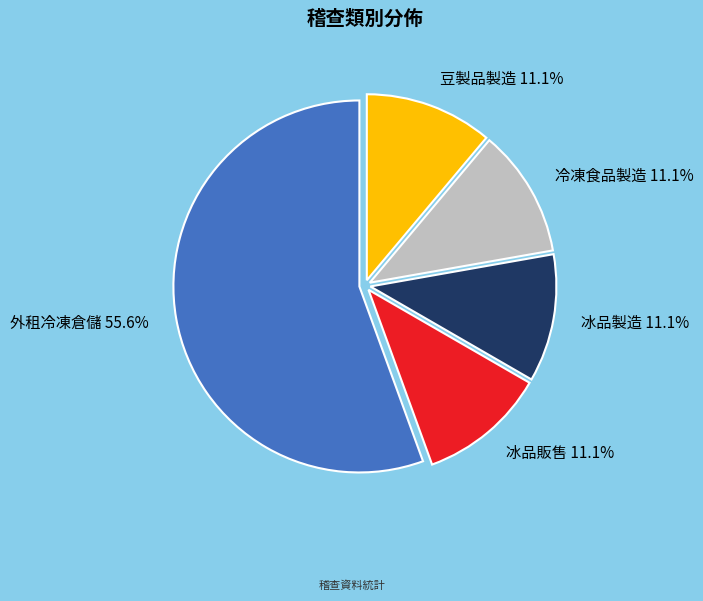

To the nearest percent, what portion does 外租冷凍倉儲 represent?

56%